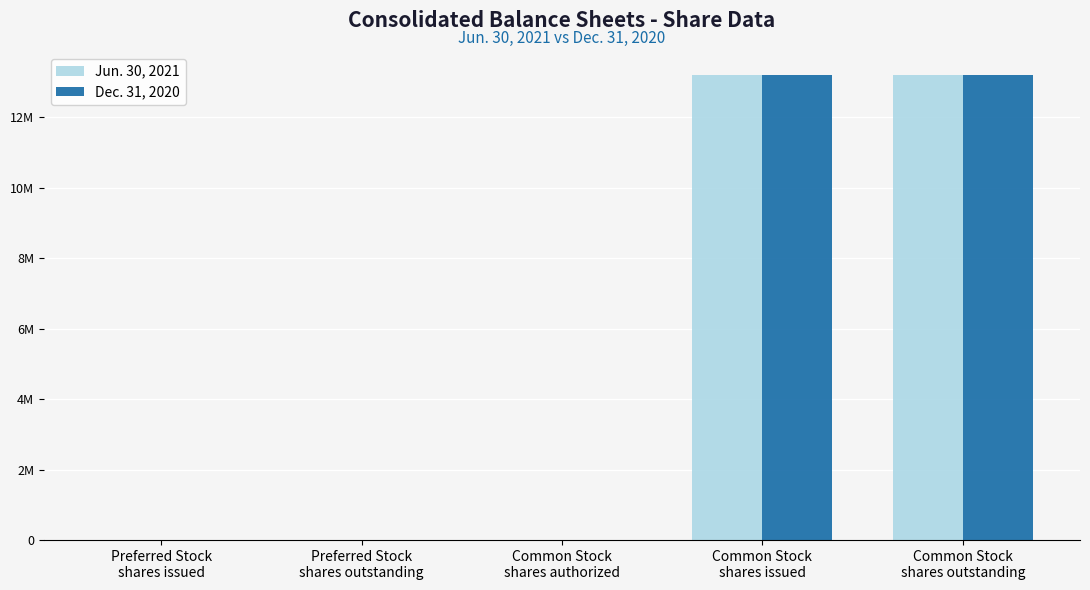

Rank the series by their maximum value, from lowest to highest.

Jun. 30, 2021, Dec. 31, 2020